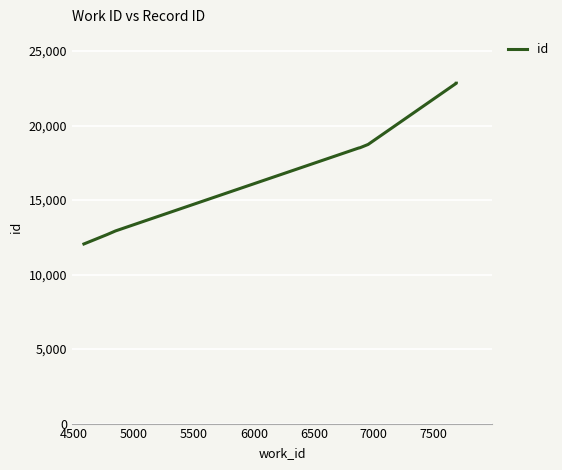

How many lines are shown in the chart?

1